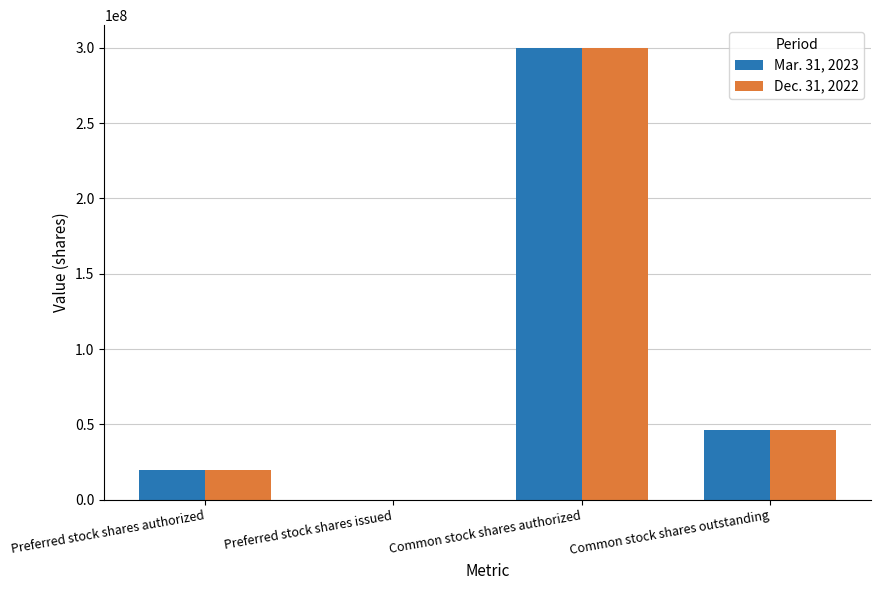

At which label does Dec. 31, 2022 first exceed 46528907?

Common stock shares authorized